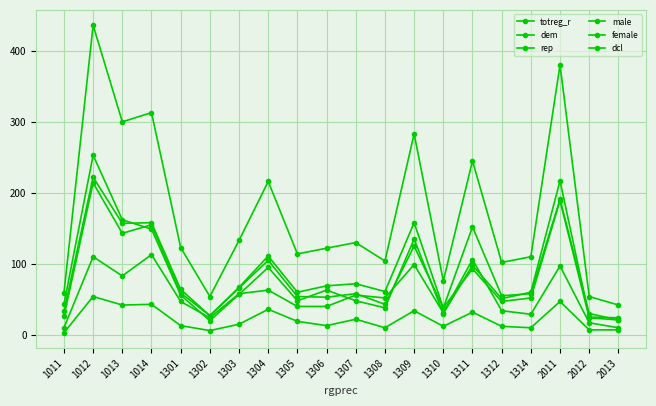

At which category is the sum across all series the highest?

1012